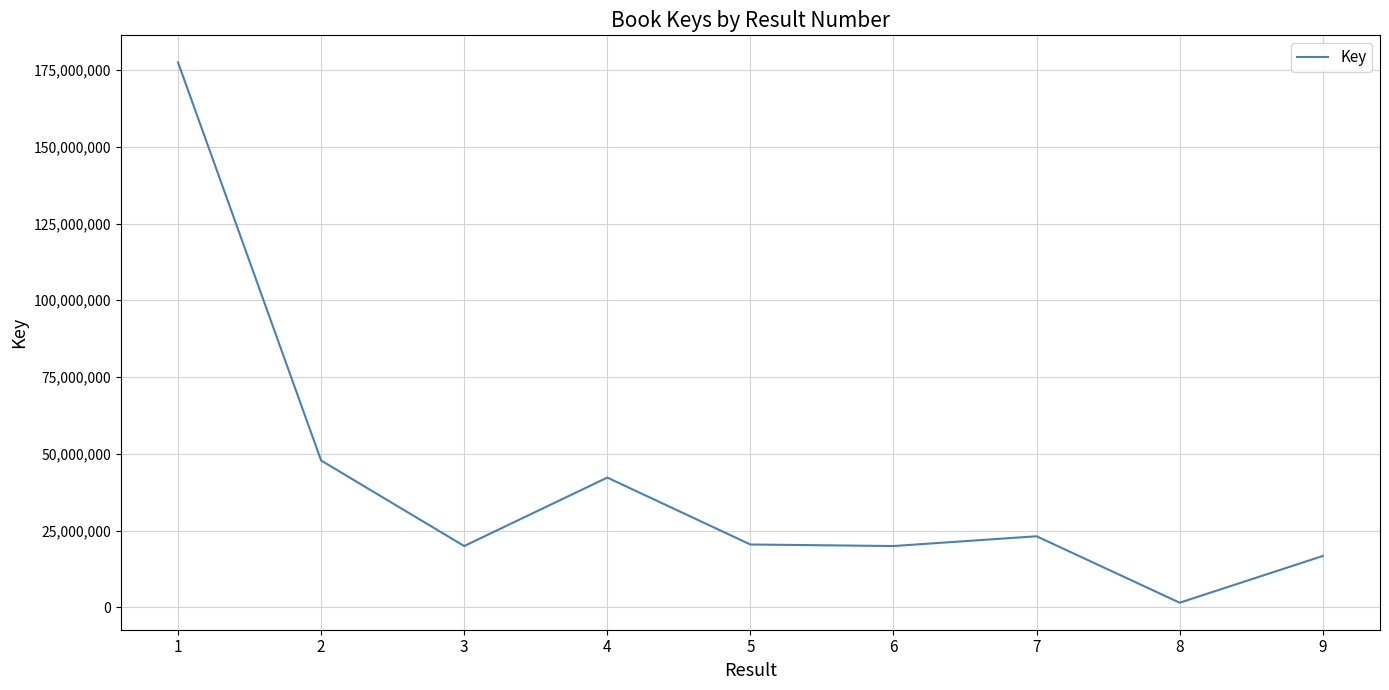

What is the difference between the maximum and minimum values?

175981665